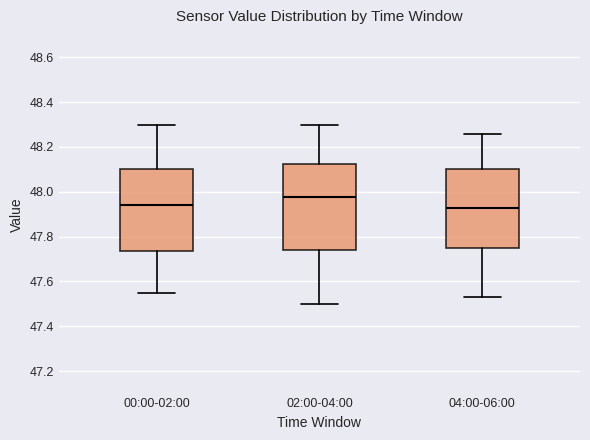

Reading left to right, read every box against the y-axis: the position of its median line, the range the box covers, and the ends of its whiskers. The values are not printed on the chart, so give them approximately, as read against the axis.

00:00-02:00: median 47.94, box 47.74 to 48.10, whiskers 47.56 to 48.30
02:00-04:00: median 47.98, box 47.74 to 48.12, whiskers 47.50 to 48.30
04:00-06:00: median 47.94, box 47.74 to 48.10, whiskers 47.54 to 48.26